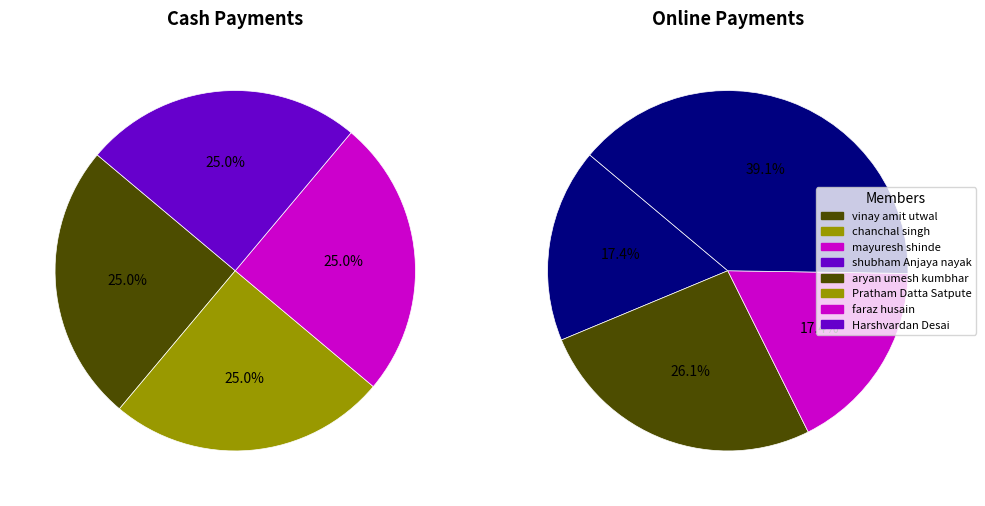

What is the smallest slice in the pie chart?

vinay amit utwal